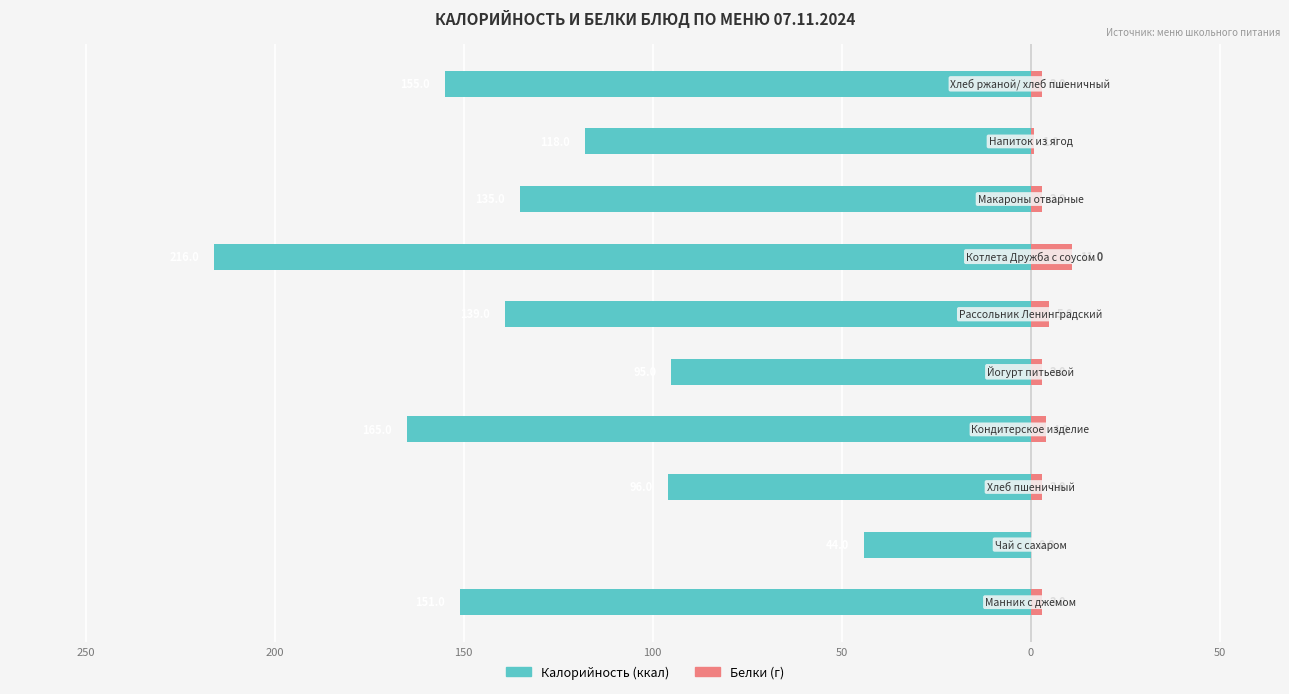

What is the value of the Калорийность bar at the 10th from the left?

-155